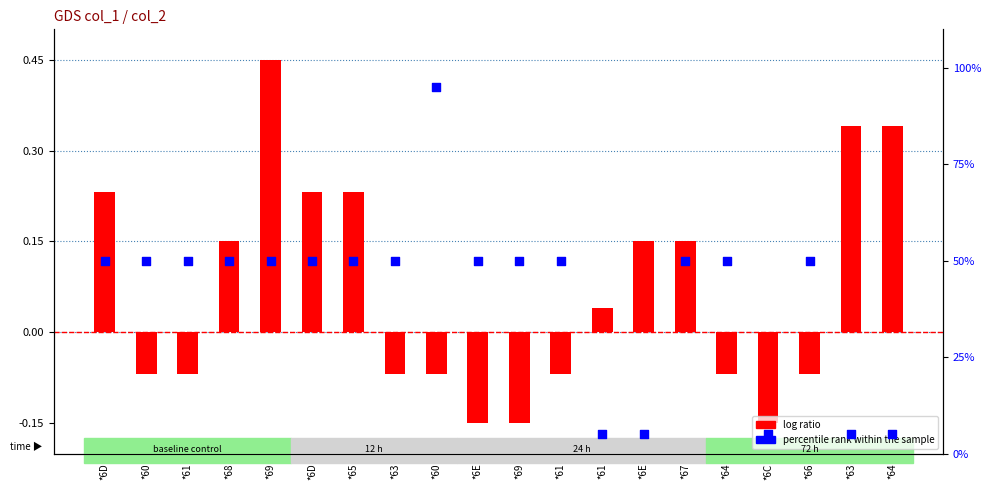

Which series contains the lowest Y value?

log ratio